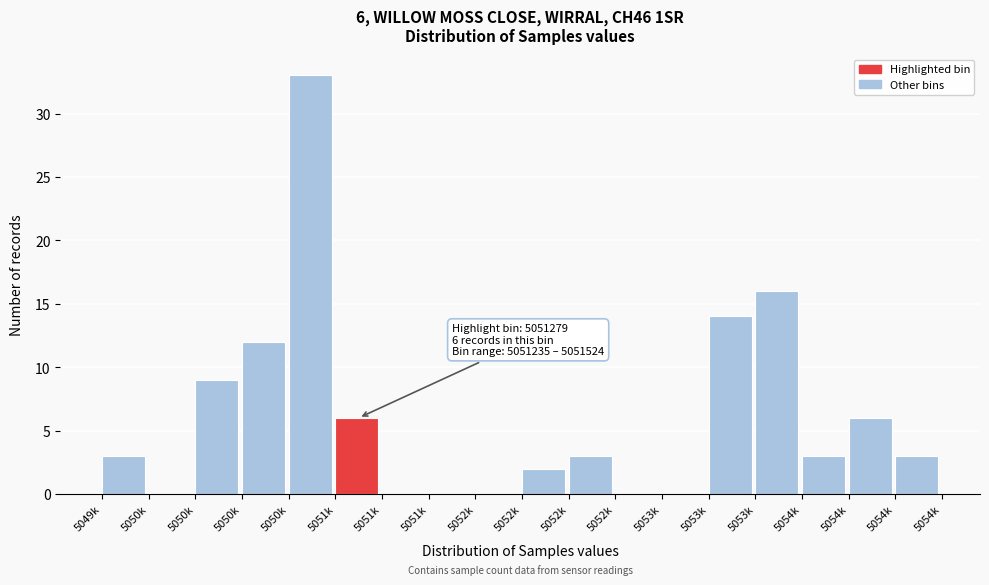

Are the bars horizontal?

No